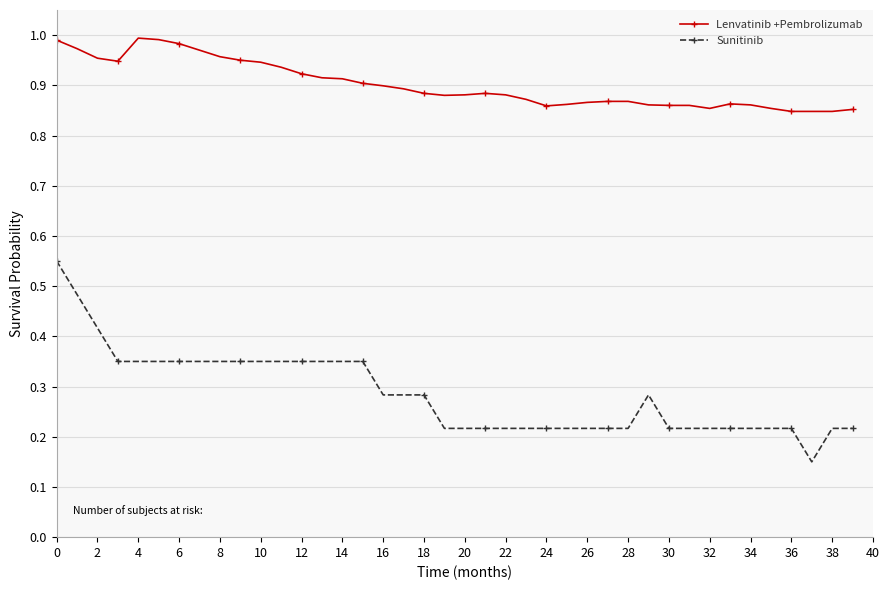

Rank the series by their average value, from highest to lowest.

Lenvatinib +Pembrolizumab, Sunitinib